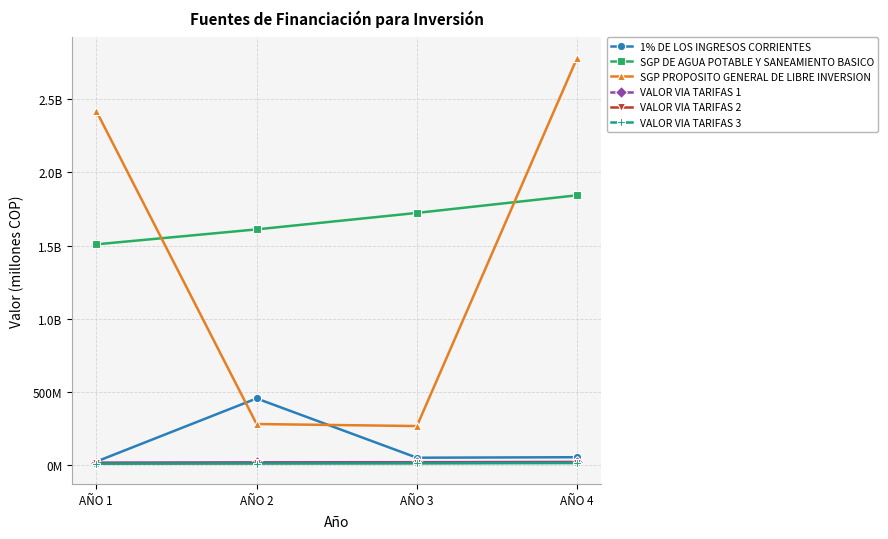

What are all the series names shown in the legend?

1% DE LOS INGRESOS CORRIENTES, SGP DE AGUA POTABLE Y SANEAMIENTO BASICO, SGP PROPOSITO GENERAL DE LIBRE INVERSION, VALOR VIA TARIFAS 1, VALOR VIA TARIFAS 2, VALOR VIA TARIFAS 3